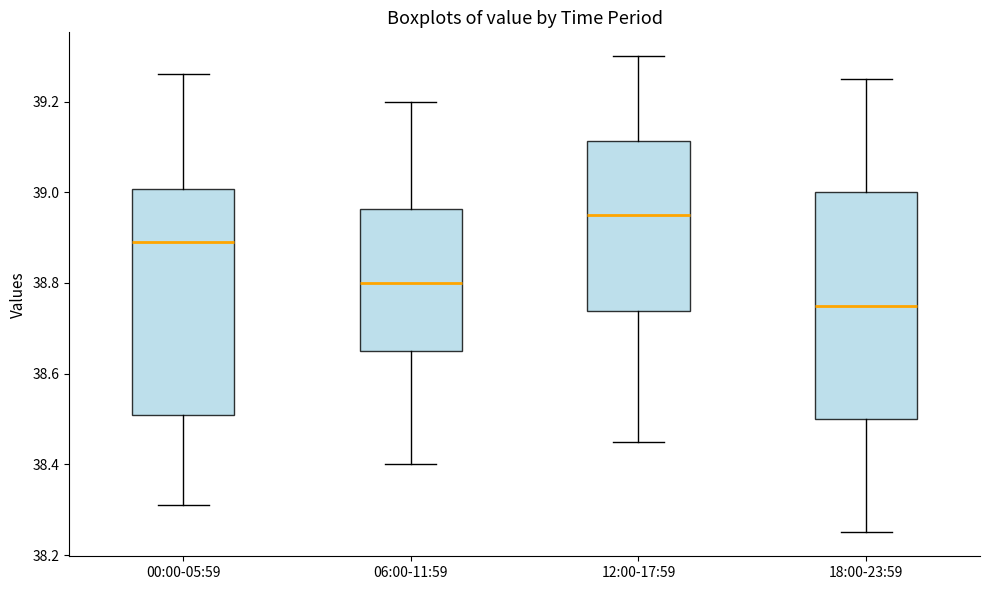

Reading left to right, read every box against the y-axis: the position of its median line, the range the box covers, and the ends of its whiskers. The values are not printed on the chart, so give them approximately, as read against the axis.

00:00-05:59: median 38.90, box 38.52 to 39.00, whiskers 38.32 to 39.26
06:00-11:59: median 38.80, box 38.66 to 38.96, whiskers 38.40 to 39.20
12:00-17:59: median 38.96, box 38.74 to 39.12, whiskers 38.46 to 39.30
18:00-23:59: median 38.76, box 38.50 to 39.00, whiskers 38.26 to 39.26